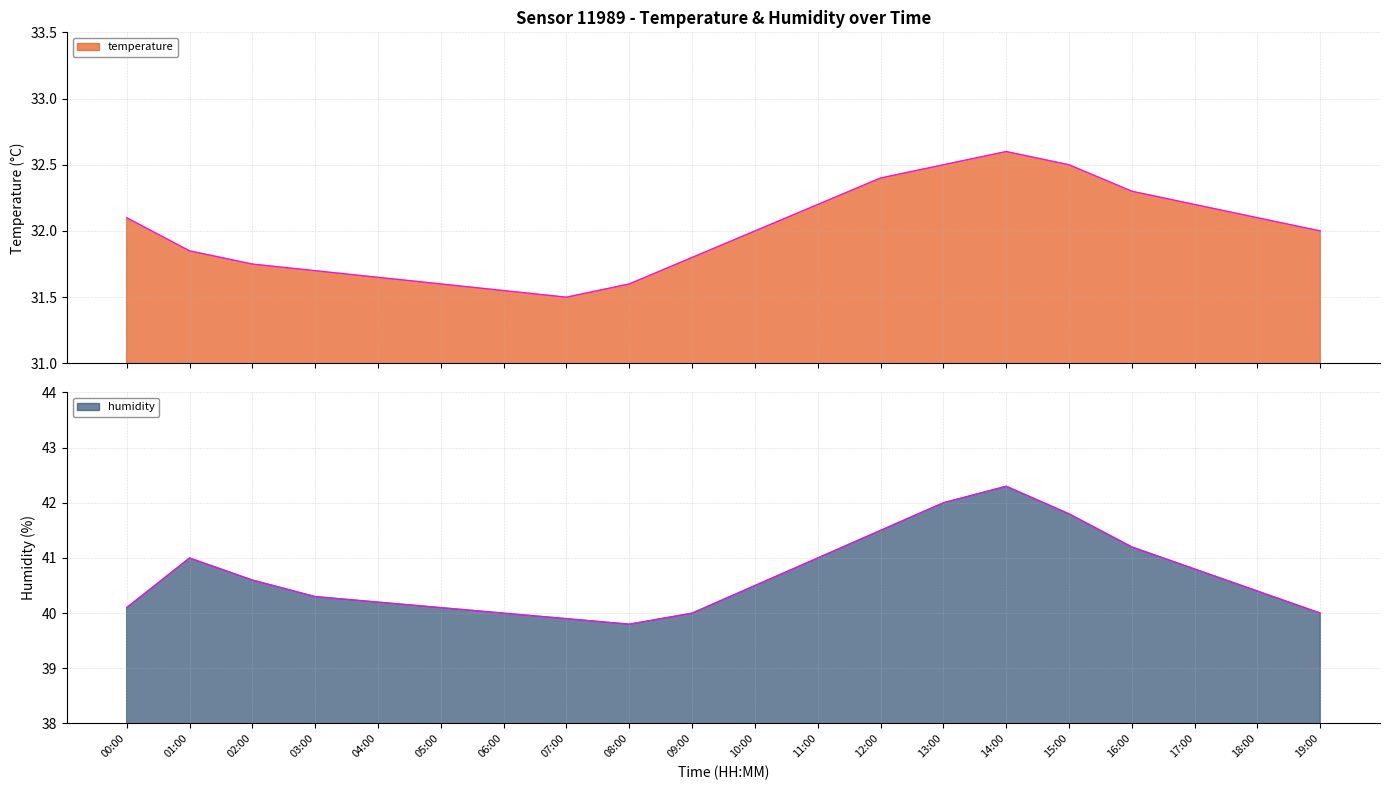

Where is the first local minimum for temperature?

07:00